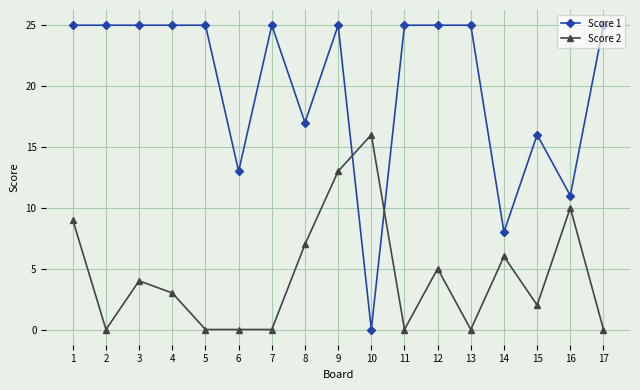

True or false: Score 2 has more than 2 points higher than both neighbors.

True